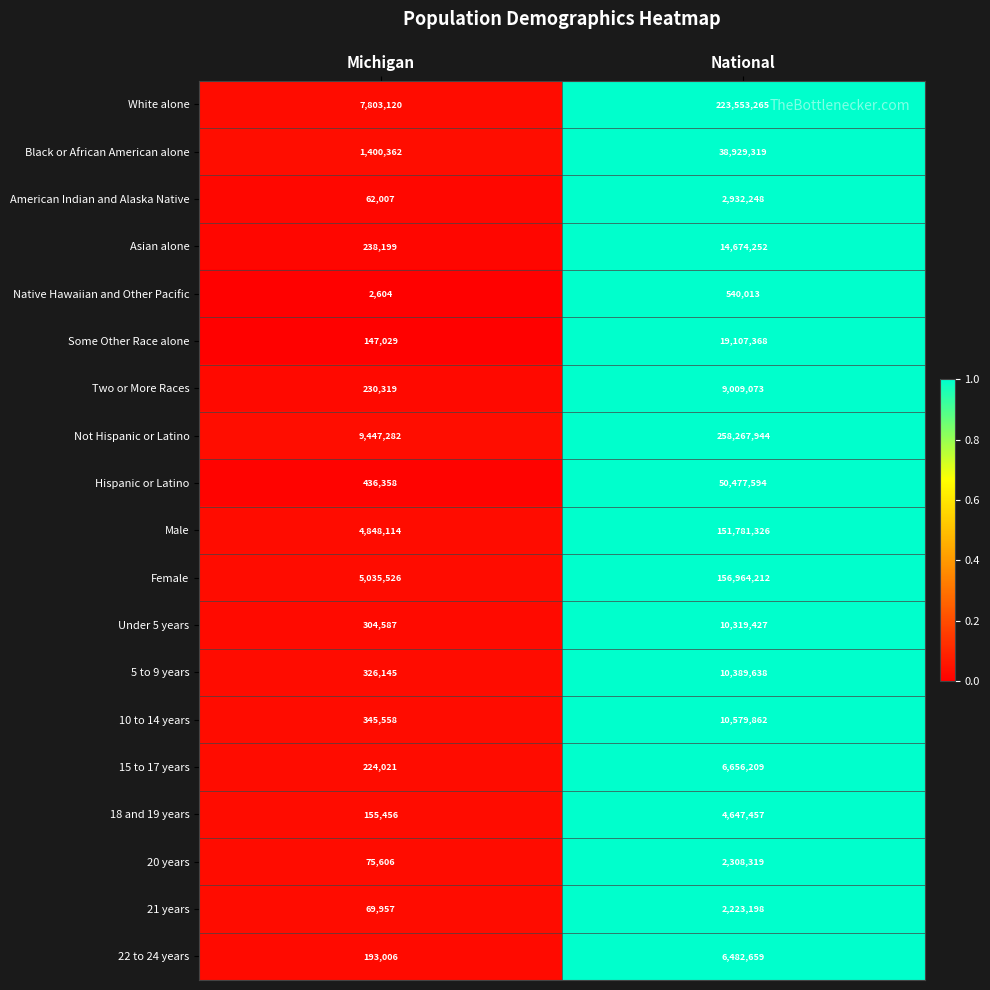

Which series has the widest spread of values?

Not Hispanic or Latino